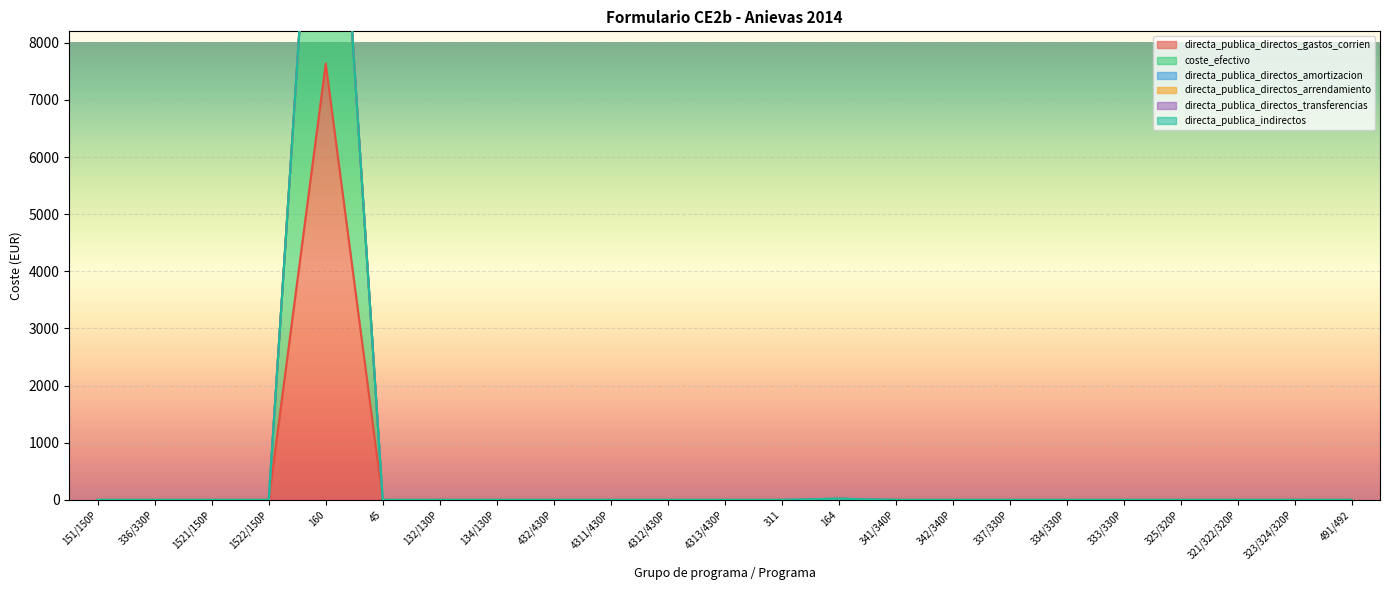

Which category has the highest value across all series?

160